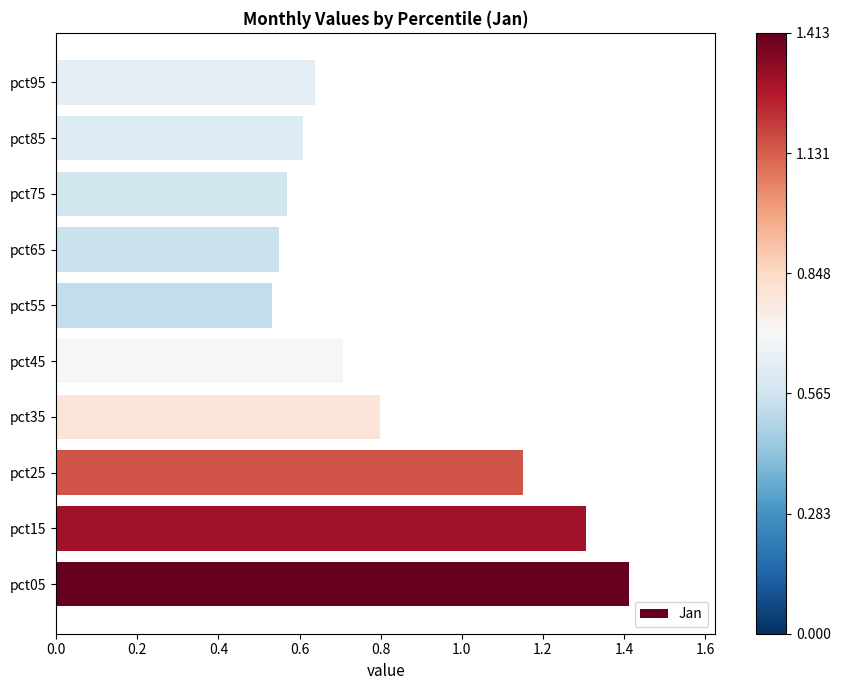

Between pct15 and pct65, which is larger?

pct15